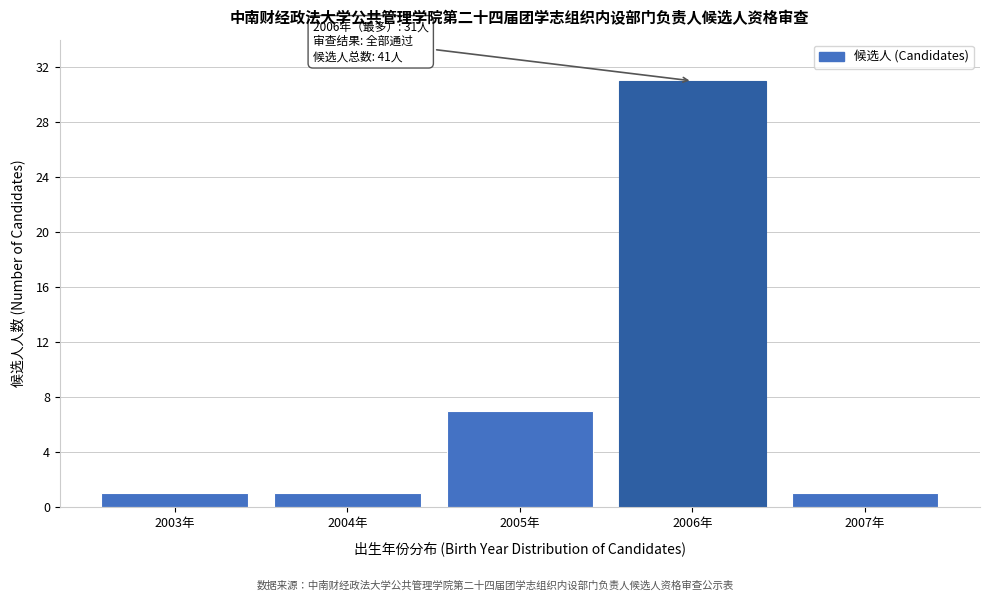

Reading left to right, extract all data points from this chart.

1	1	7	31	1